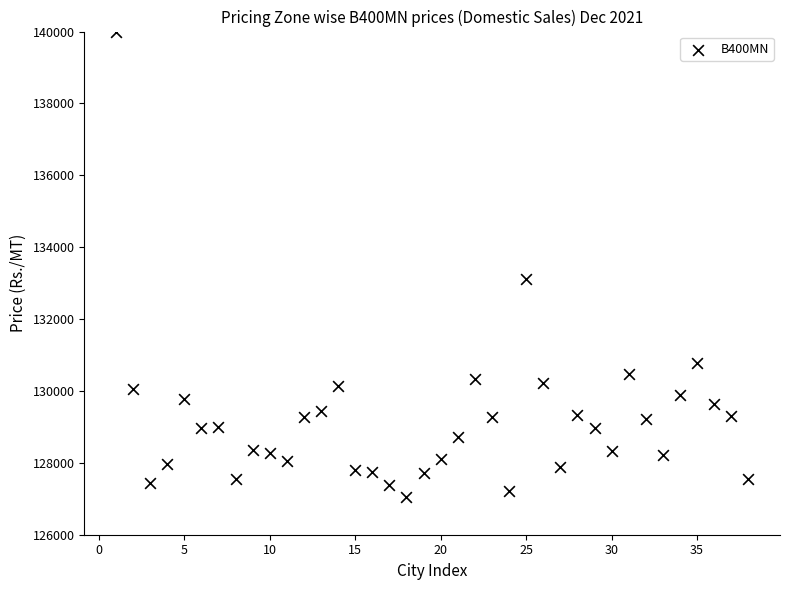

What Y value in the scatter plot is closest to 133515?

133115